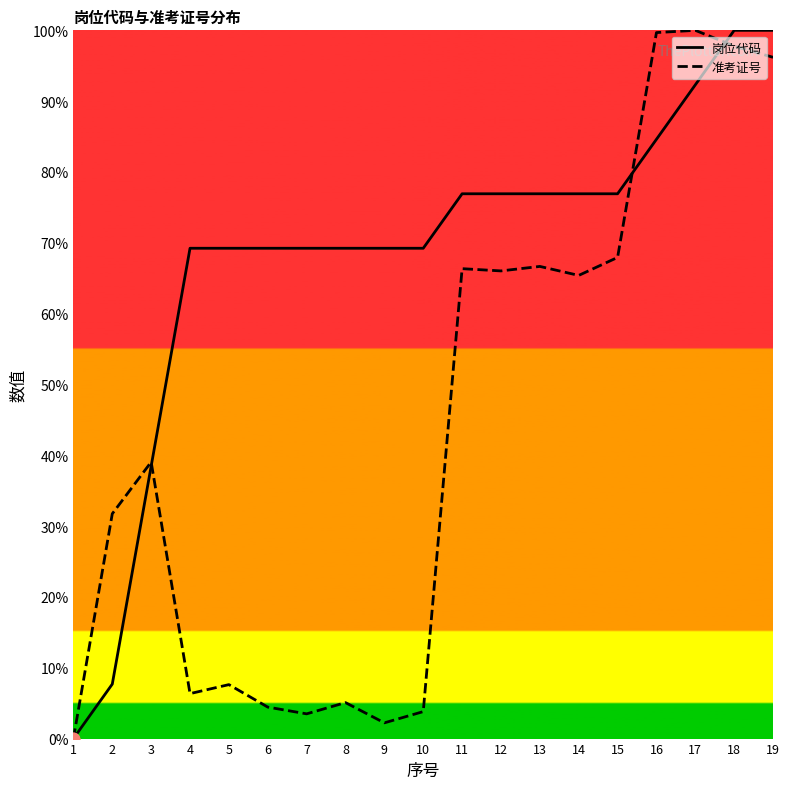

Which series changed the most between 1 and 7?

岗位代码